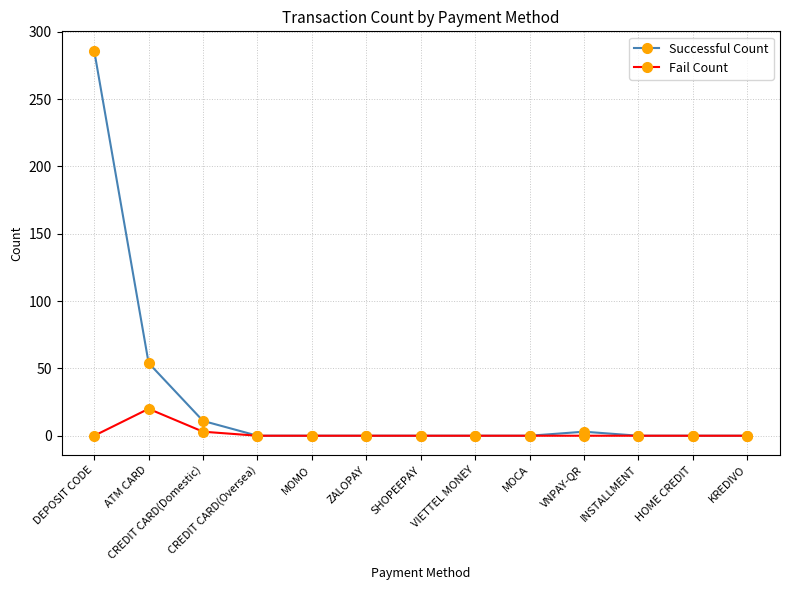

What is the highest value of the Fail Count series?

20